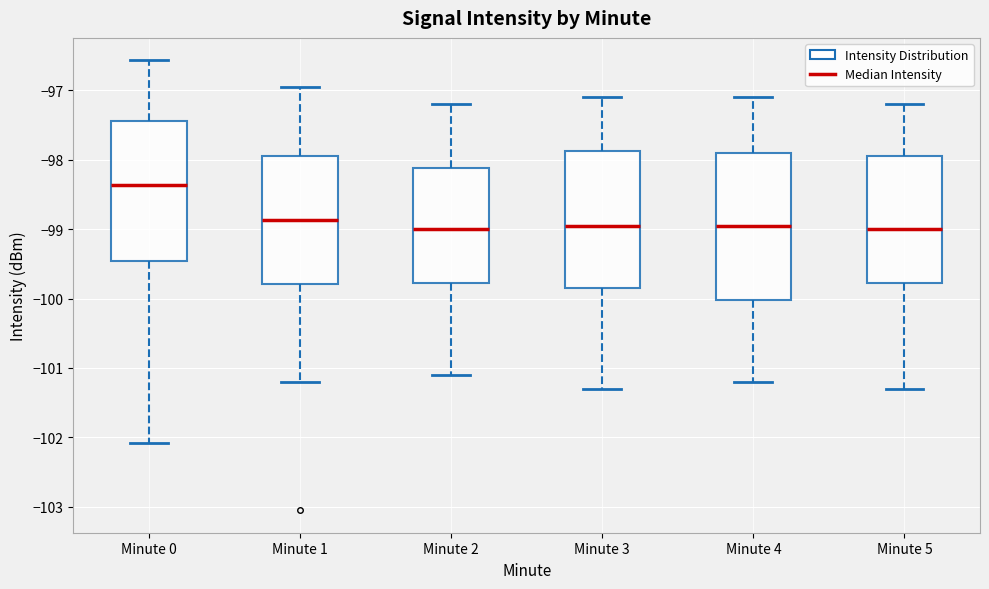

Reading left to right, read every box against the y-axis: the position of its median line, the range the box covers, and the ends of its whiskers. The values are not printed on the chart, so give them approximately, as read against the axis.

Minute 0: median -98.4, box -99.5 to -97.4, whiskers -102.1 to -96.6
Minute 1: median -98.9, box -99.8 to -97.9, whiskers -101.2 to -97.0
Minute 2: median -99.0, box -99.8 to -98.1, whiskers -101.1 to -97.2
Minute 3: median -98.9, box -99.8 to -97.9, whiskers -101.3 to -97.1
Minute 4: median -98.9, box -100.0 to -97.9, whiskers -101.2 to -97.1
Minute 5: median -99.0, box -99.8 to -97.9, whiskers -101.3 to -97.2